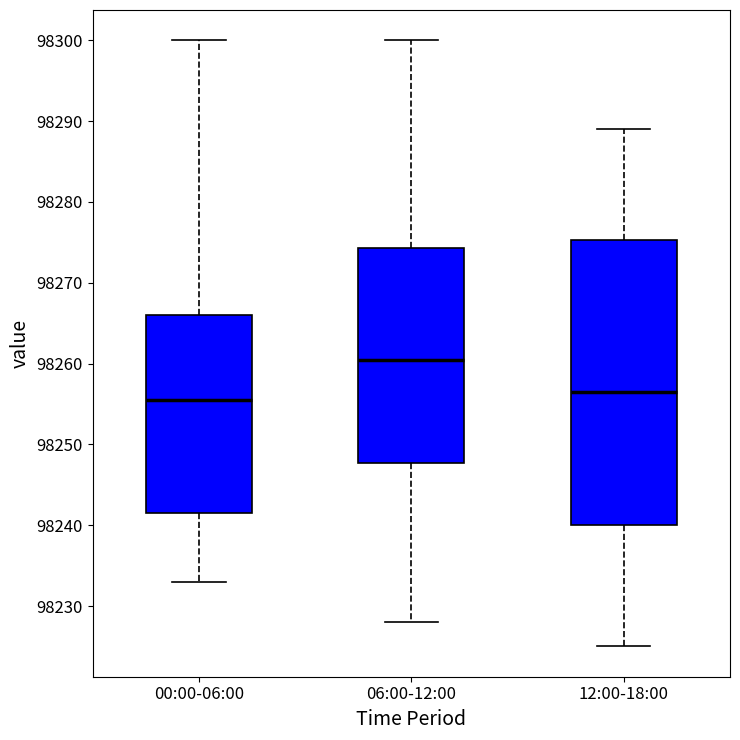

Where is the upper edge of the box for 06:00-12:00 on the y-axis? The values are not printed on the chart, so give them approximately, as read against the axis.

98274